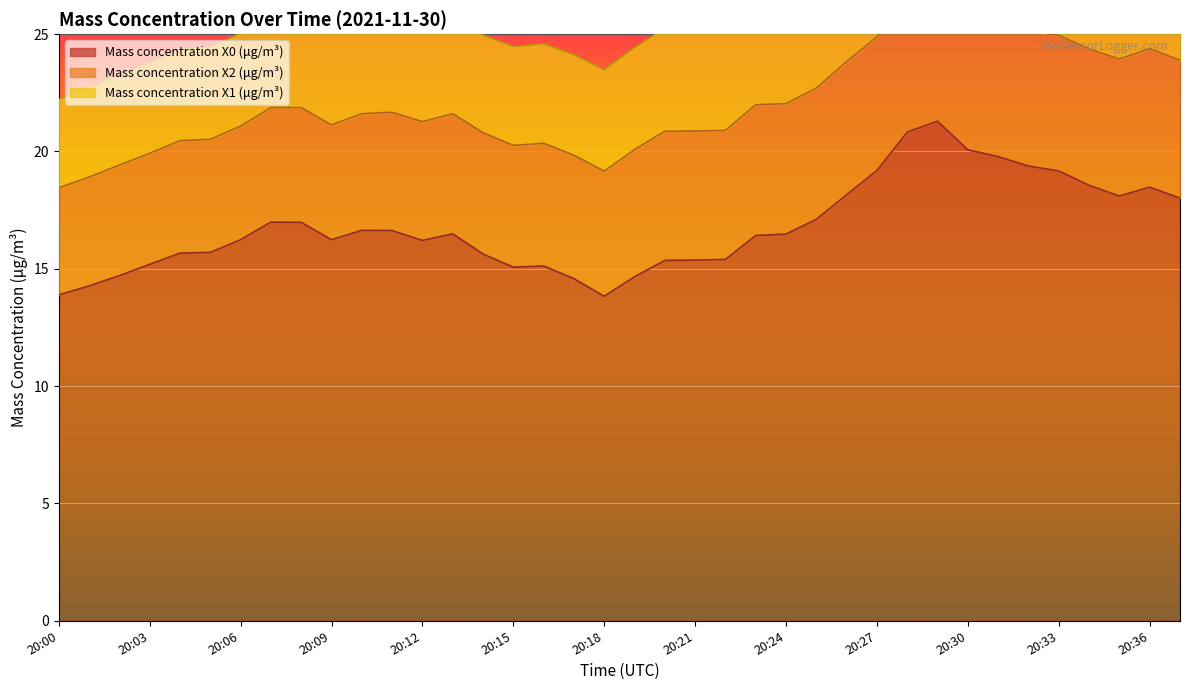

What is the average value of the Mass concentration X0 (μg/m³) series?

16.8